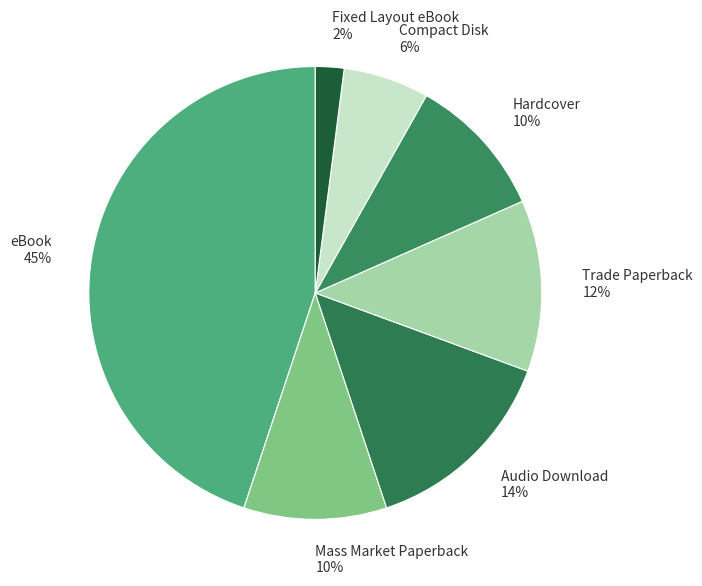

The Mass Market Paperback slice represents 10% of the pie. True or false?

True